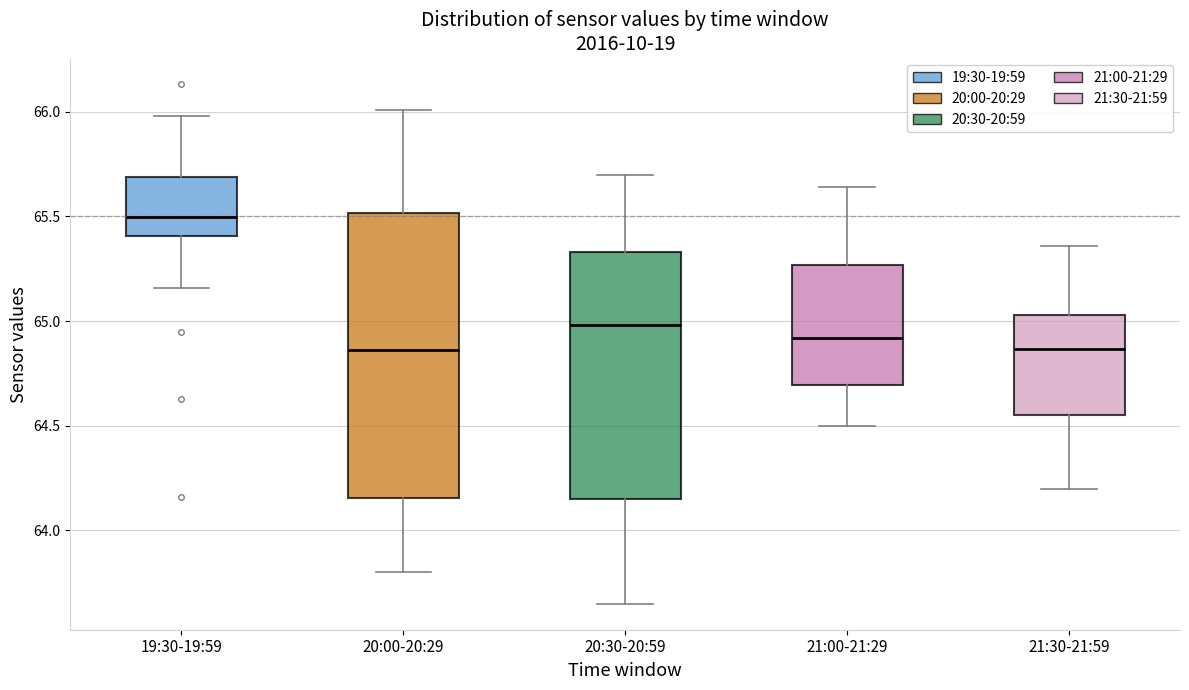

Reading left to right, read every box against the y-axis: the position of its median line, the range the box covers, and the ends of its whiskers. The values are not printed on the chart, so give them approximately, as read against the axis.

19:30-19:59: median 65.50, box 65.40 to 65.70, whiskers 65.15 to 66.00
20:00-20:29: median 64.85, box 64.15 to 65.50, whiskers 63.80 to 66.00
20:30-20:59: median 65.00, box 64.15 to 65.35, whiskers 63.65 to 65.70
21:00-21:29: median 64.90, box 64.70 to 65.25, whiskers 64.50 to 65.65
21:30-21:59: median 64.85, box 64.55 to 65.05, whiskers 64.20 to 65.35